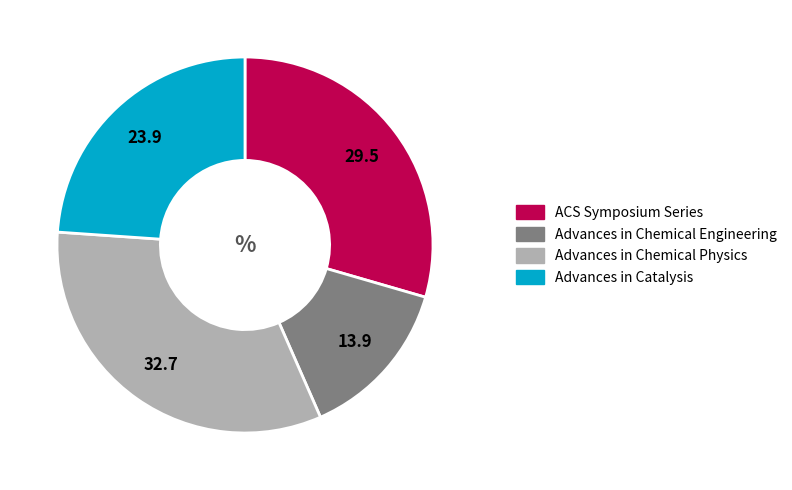

Is it true that Advances in Catalysis is 24% of the pie?

True